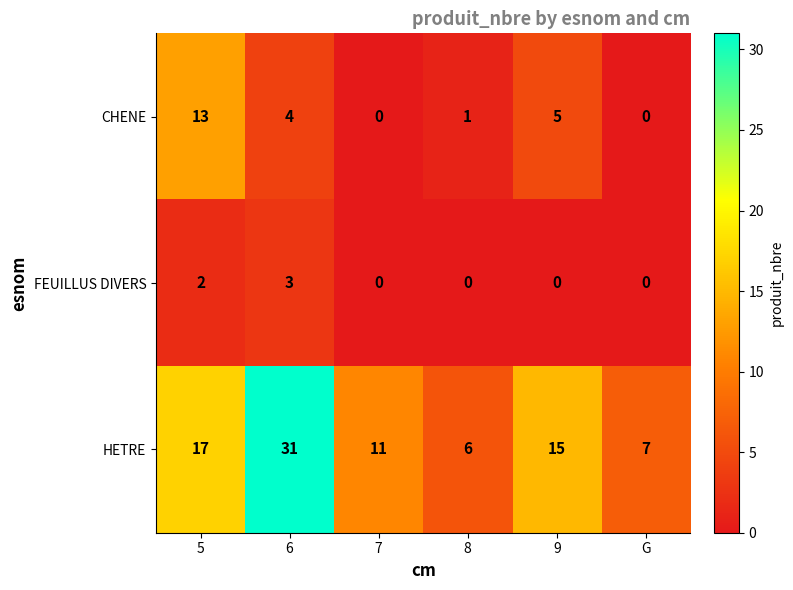

How many data points does each series have?

6